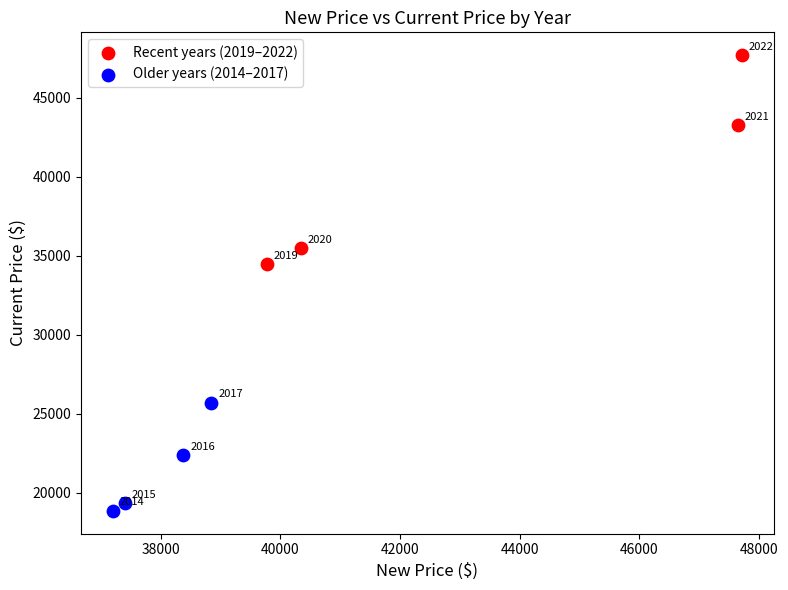

Which series reaches the minimum Y coordinate?

Older years (2014–2017)